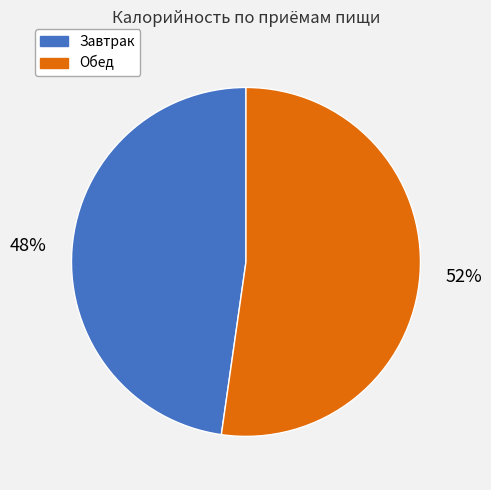

Is there a majority slice in this chart?

Yes